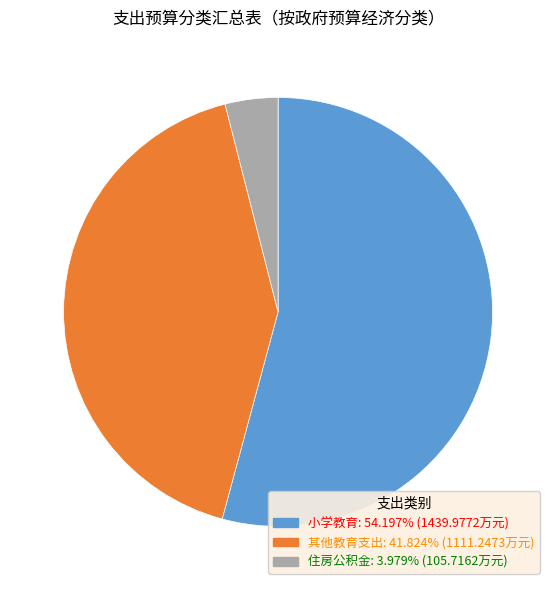

Which slice is the largest?

小学教育